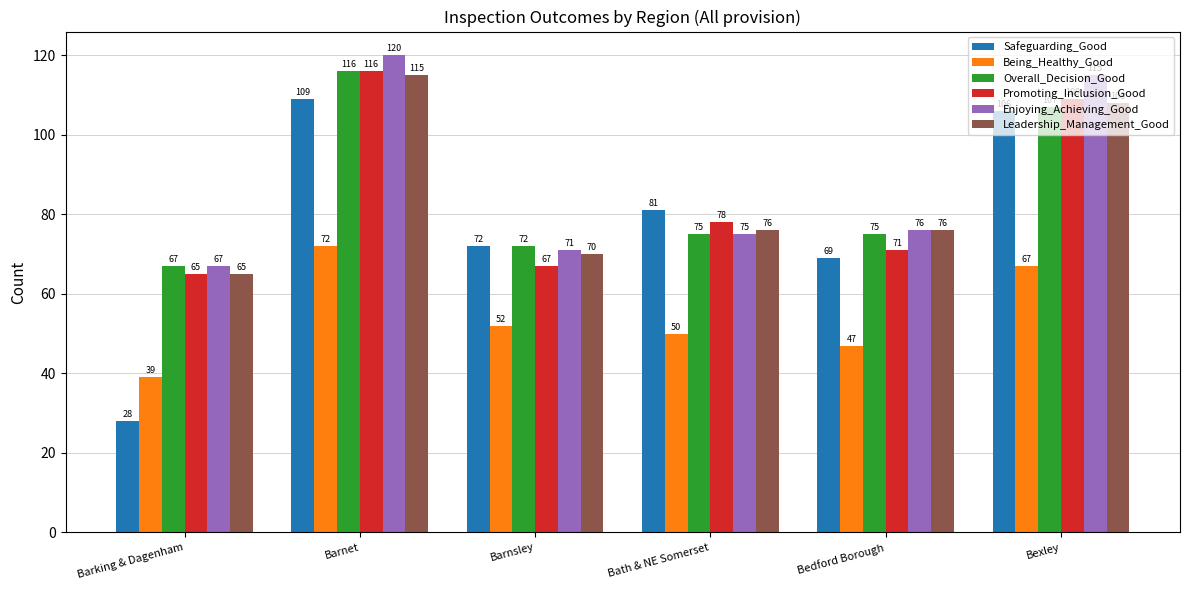

How many data points does each series have?

6